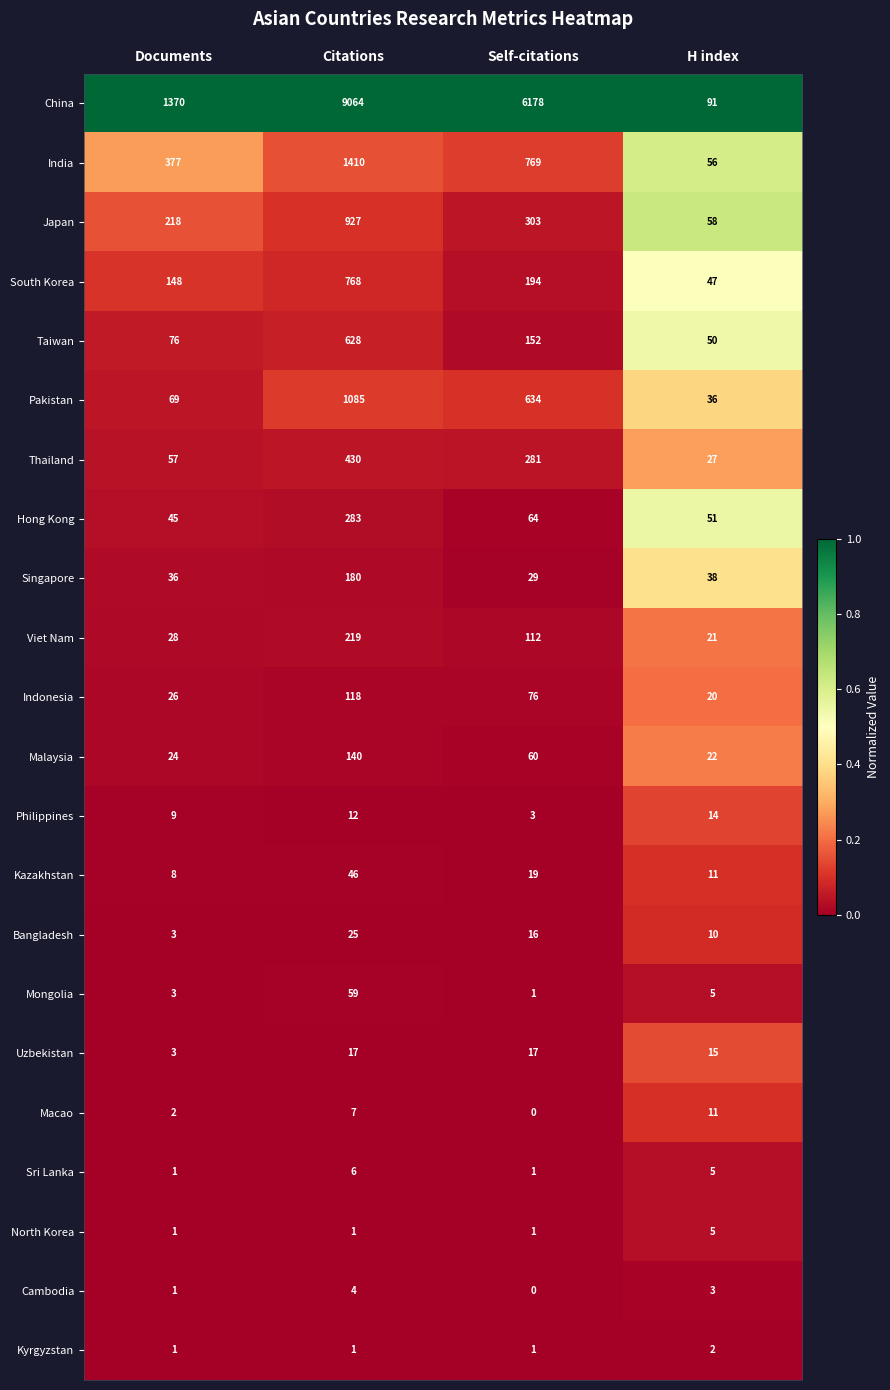

The North Korea series shows 5 at H index. True or false?

True